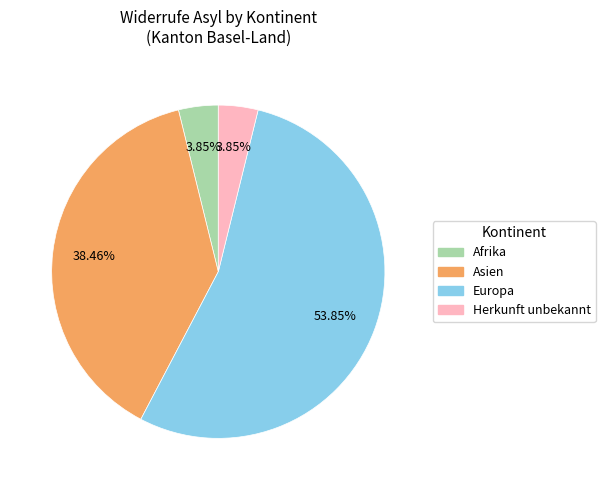

Which has a higher value, Afrika or Europa?

Europa